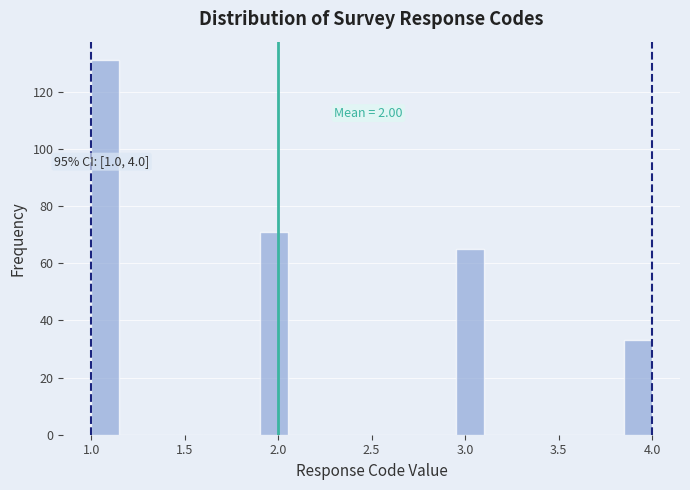

Around what value on the x-axis is the tallest bar? Give the approximate position of its centre, as read against the axis.

1.10